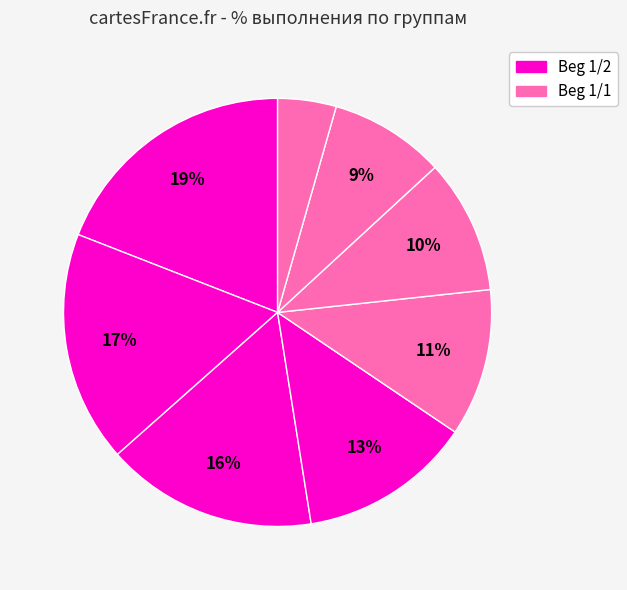

Is there any slice that represents more than half of the pie?

No